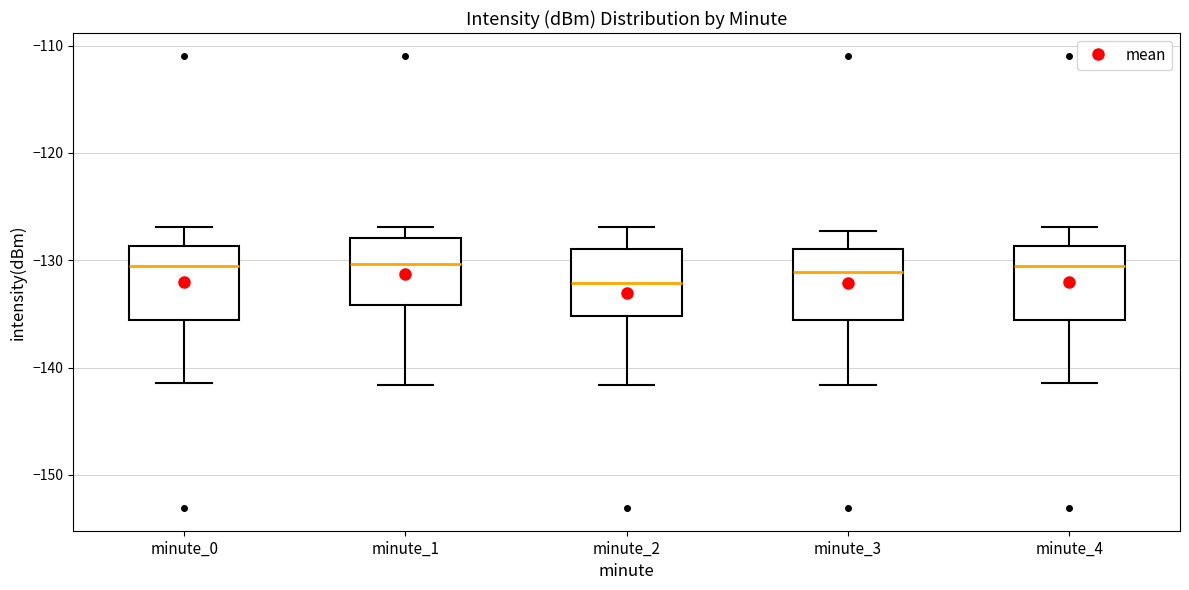

Reading left to right, read every box against the y-axis: the position of its median line, the range the box covers, and the ends of its whiskers. The values are not printed on the chart, so give them approximately, as read against the axis.

minute_0: median -130, box -136 to -129, whiskers -141 to -127
minute_1: median -130, box -134 to -128, whiskers -142 to -127
minute_2: median -132, box -135 to -129, whiskers -142 to -127
minute_3: median -131, box -136 to -129, whiskers -142 to -127
minute_4: median -130, box -136 to -129, whiskers -141 to -127